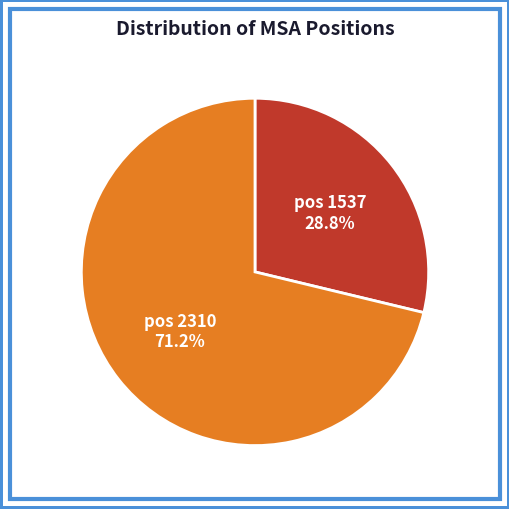

Is there any slice that represents more than half of the pie?

Yes